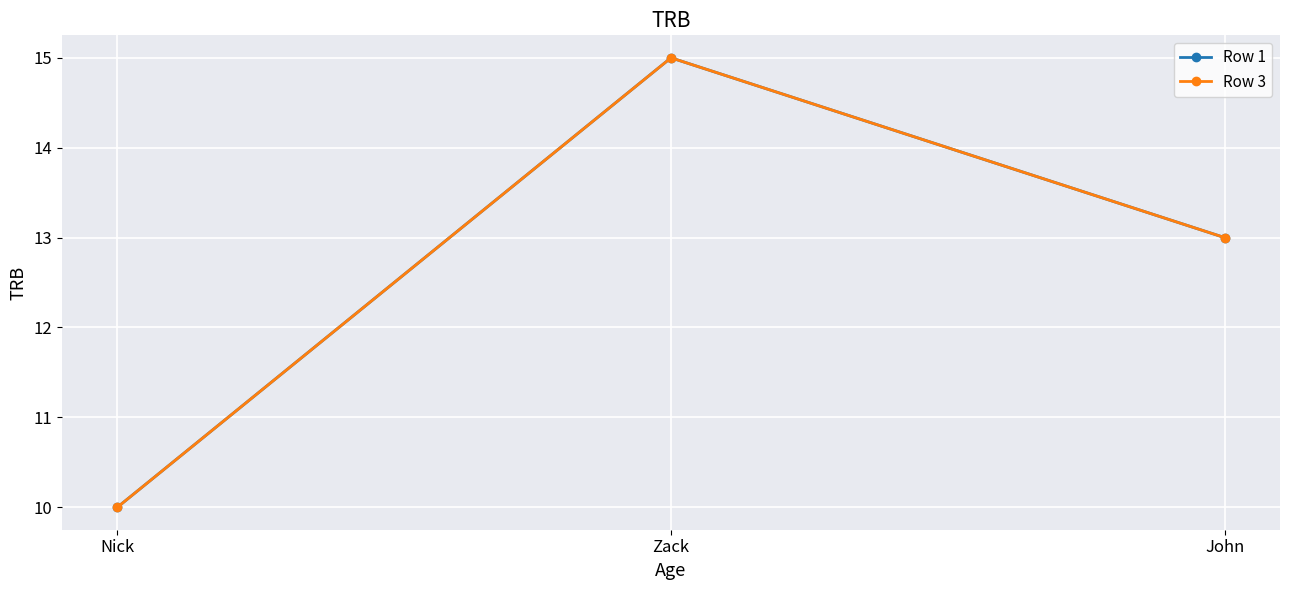

Does the chart have visible grid lines?

Yes